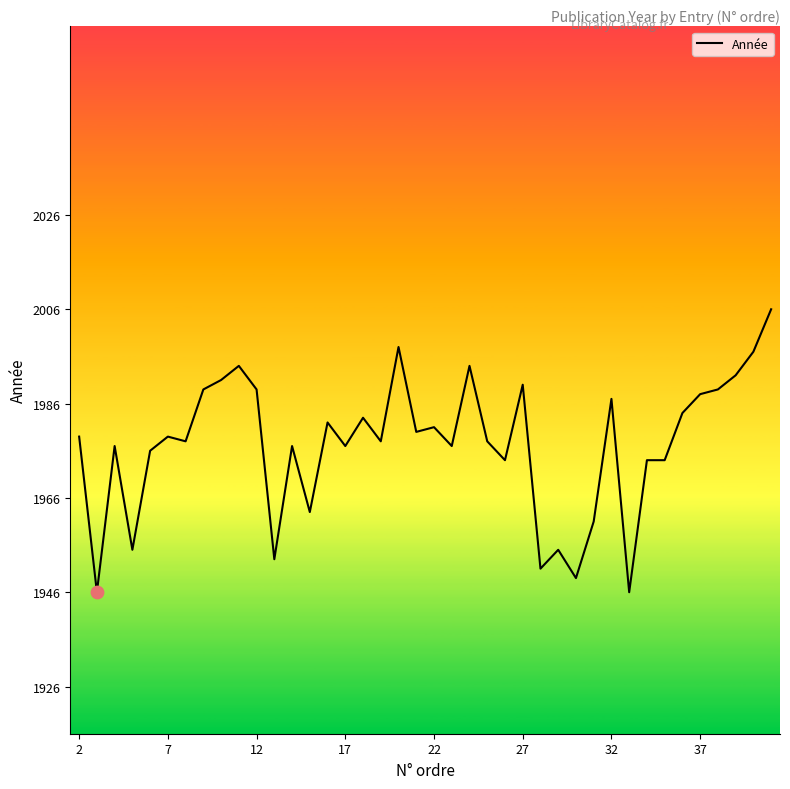

What is the difference between the maximum and minimum values?

60